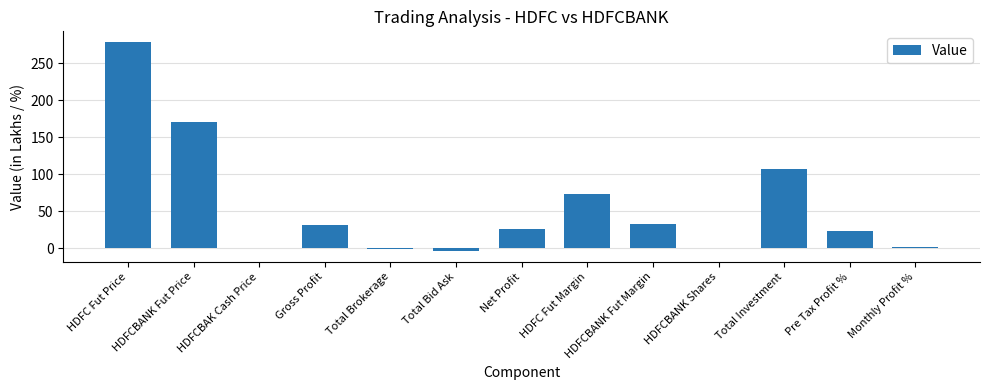

How many data points are above 25?

7